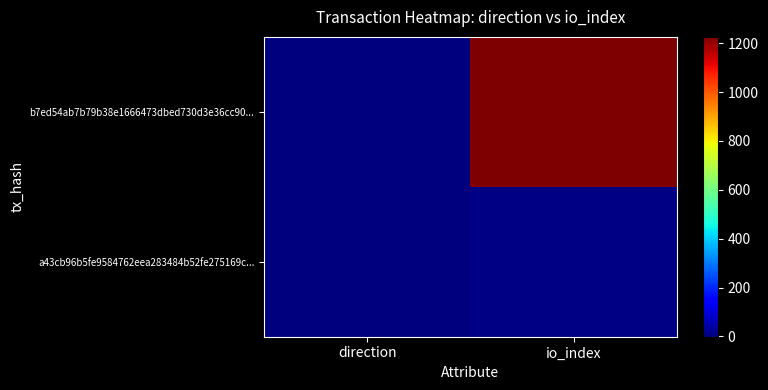

Which series changed the most between direction and io_index?

b7ed54ab7b79b38e1666473dbed730d3e36cc90...